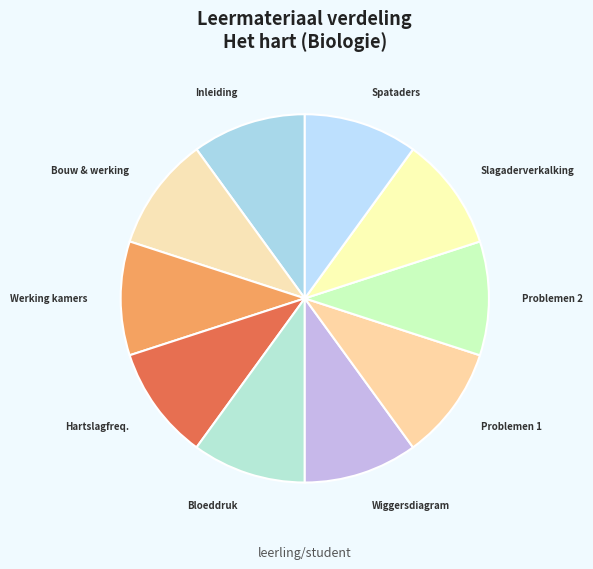

True or false: Bouw & werking accounts for 3% of the total.

False